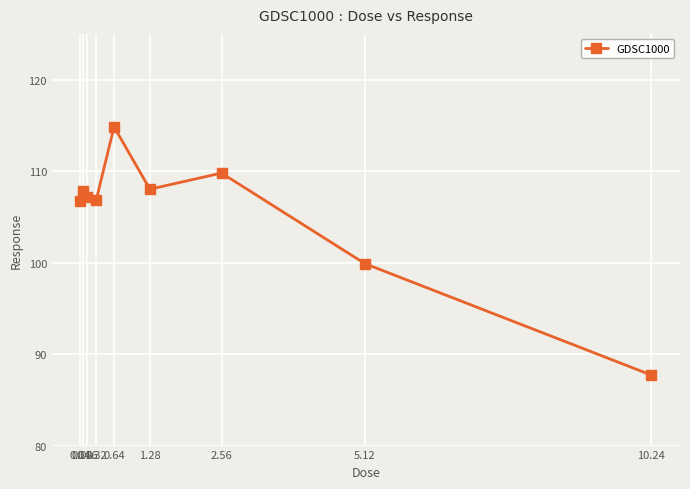

At which category does the data reach its first local valley?

0.32